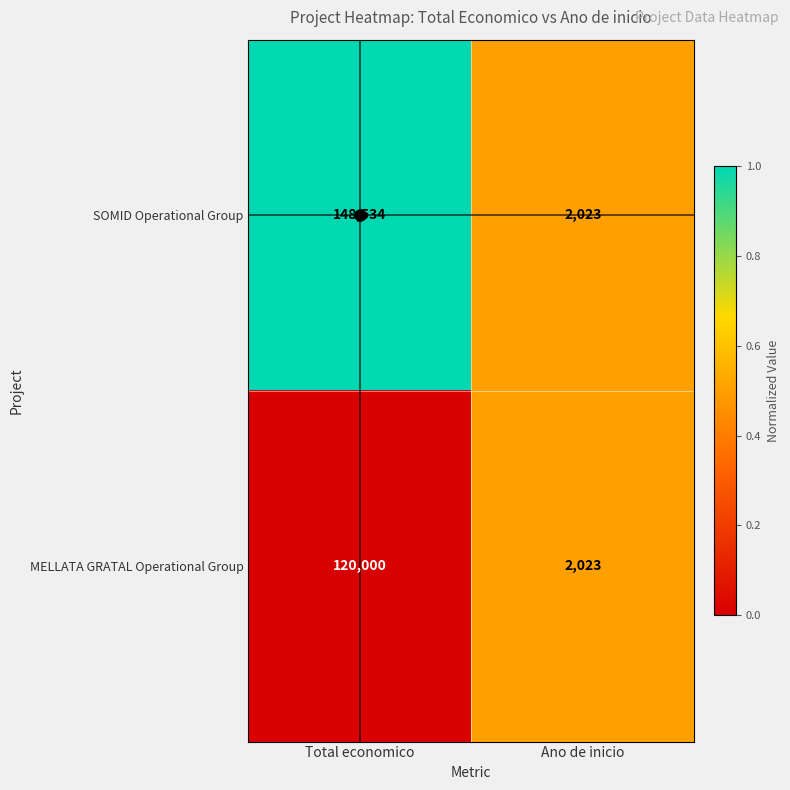

Read the SOMID Operational Group value at Ano de inicio, to the nearest 50.

2000